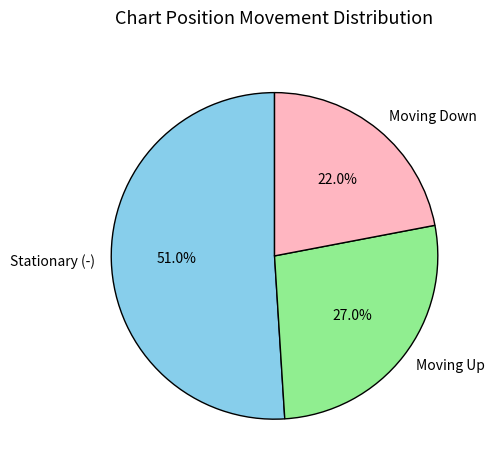

How much of the chart is everything except Moving Up?

73.0%